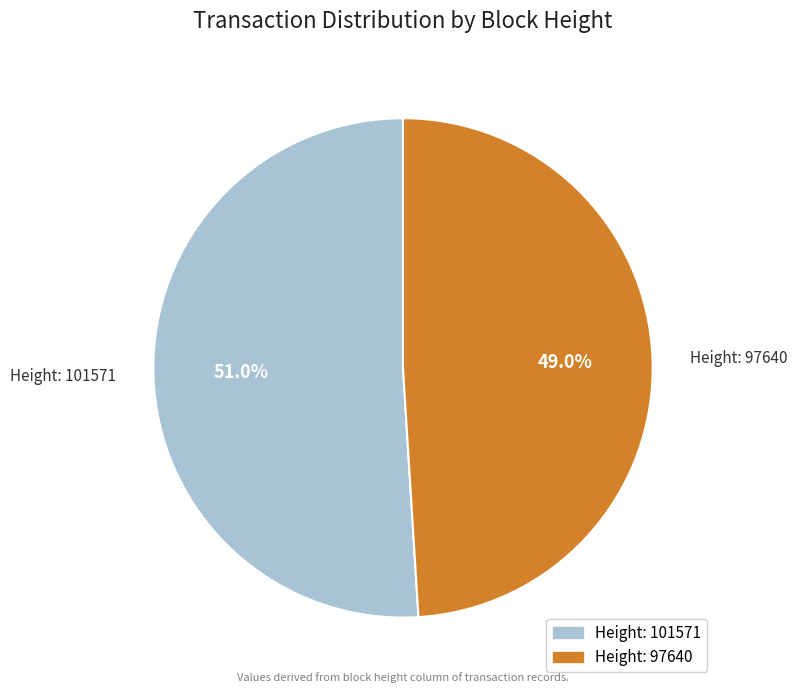

Between Height: 101571 and Height: 97640, which is larger?

Height: 101571